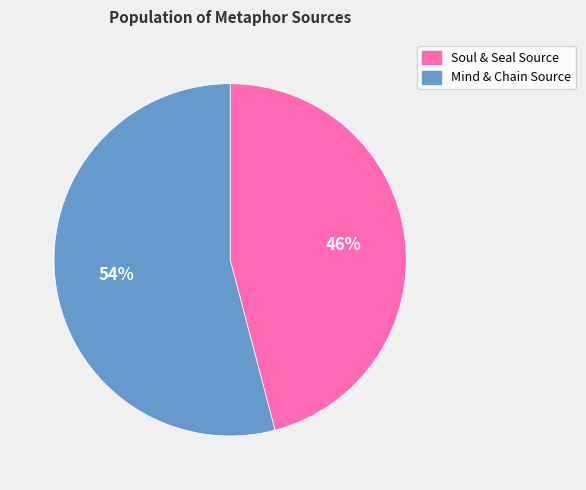

What percentage is the Soul & Seal Source slice, to the nearest percent?

46%